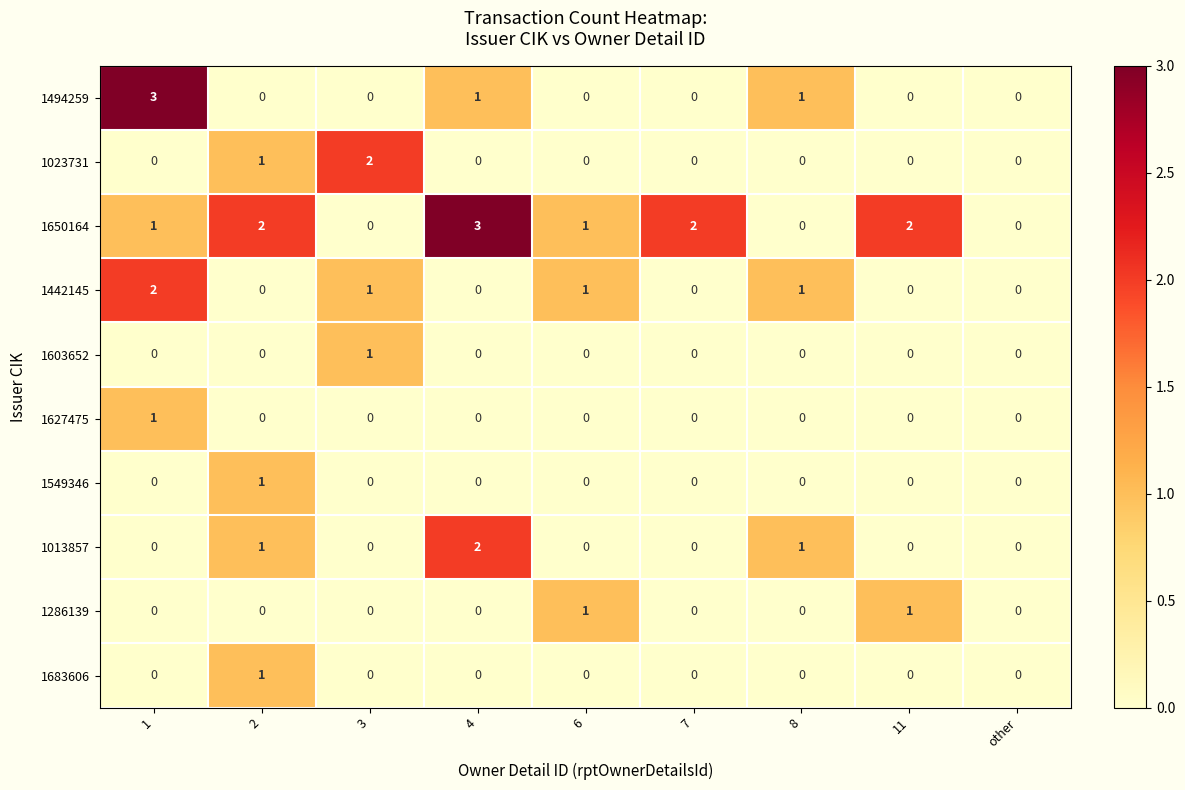

Count the number of data series in this chart.

10